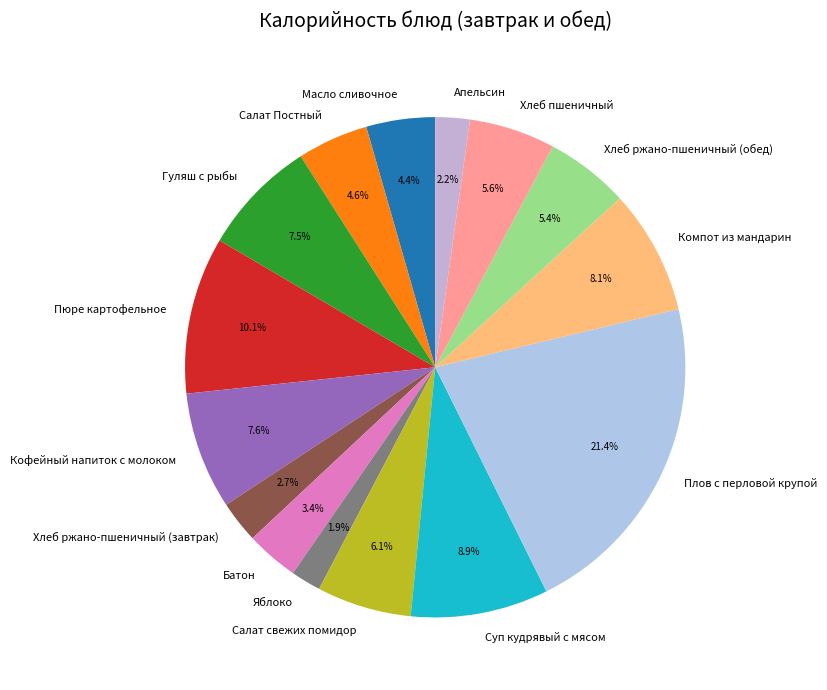

To the nearest percent, what is the difference between the Хлеб ржано-пшеничный (завтрак) and Салат Постный slice percentages?

2%